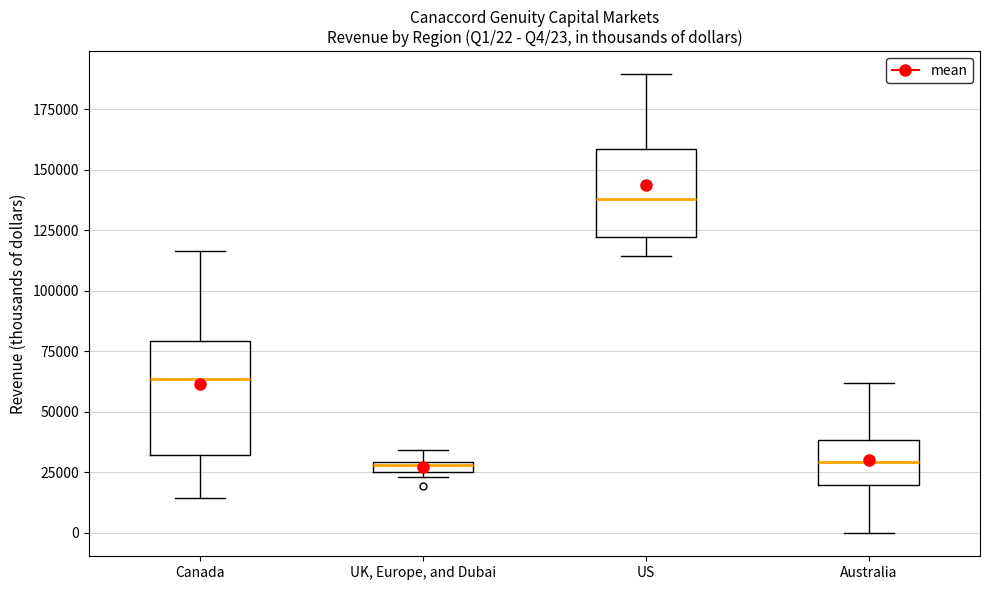

Which box is the tallest, from its lower edge to its upper edge?

Canada